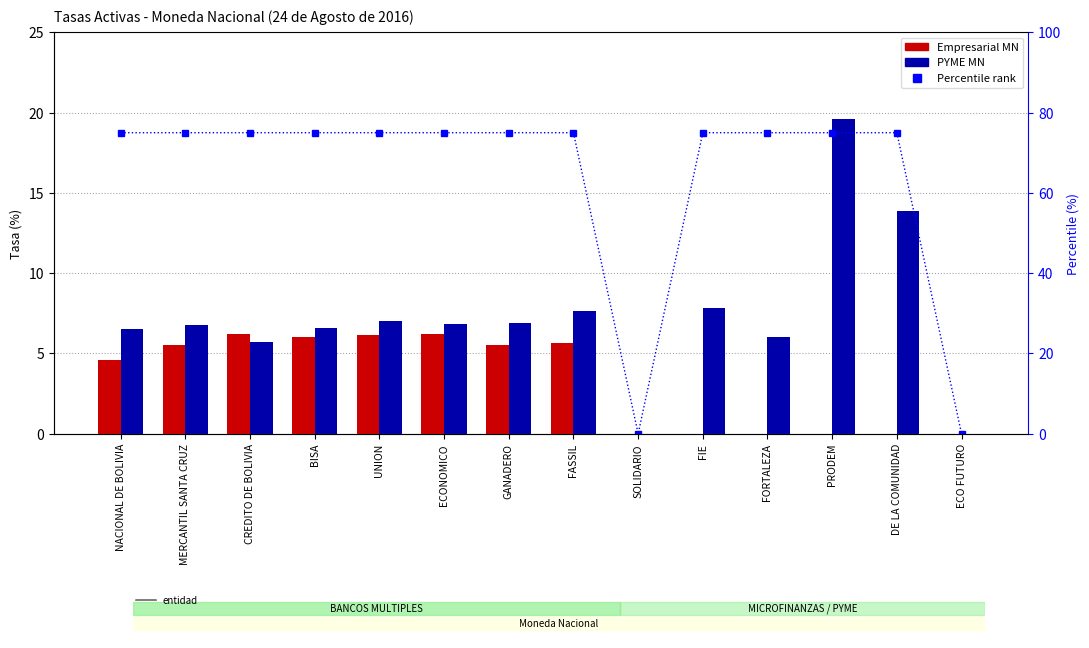

What is the maximum value for Empresarial MN?

6.2